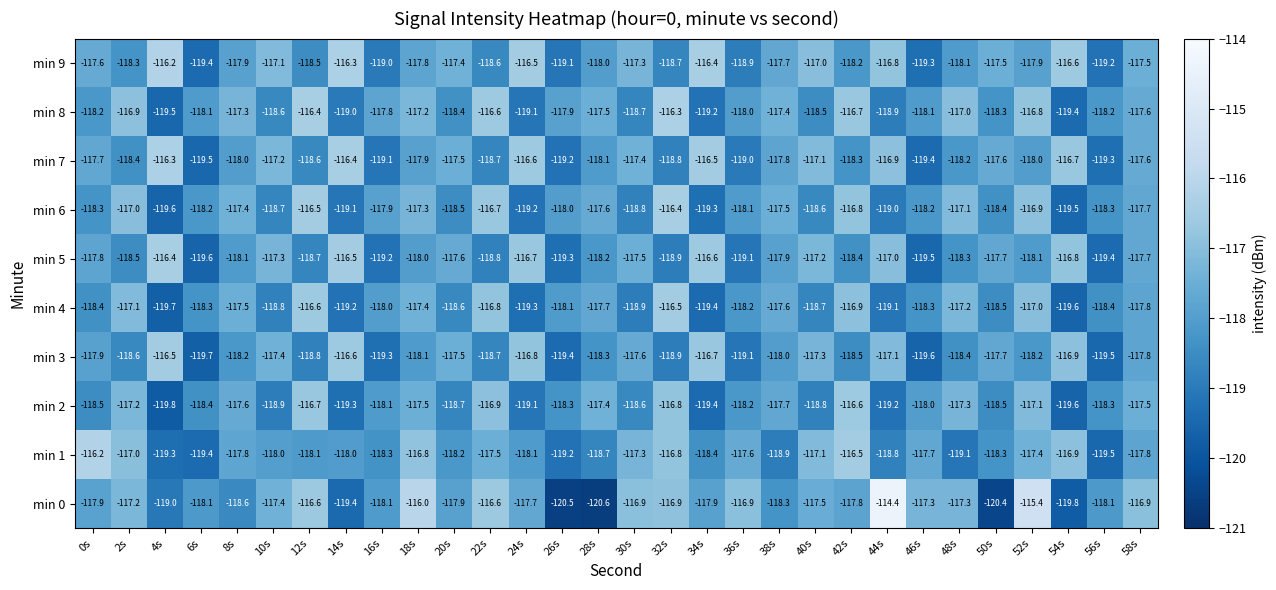

Rank the series at 52s from lowest to highest value.

min 3, min 5, min 7, min 9, min 1, min 2, min 4, min 6, min 8, min 0